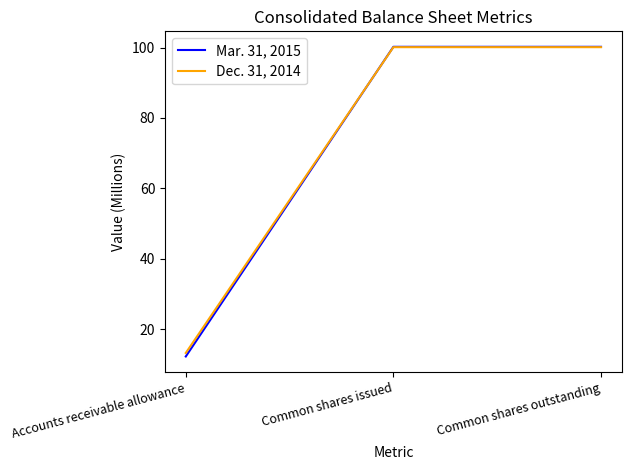

Rank the series at Common shares outstanding from lowest to highest value.

Dec. 31, 2014, Mar. 31, 2015